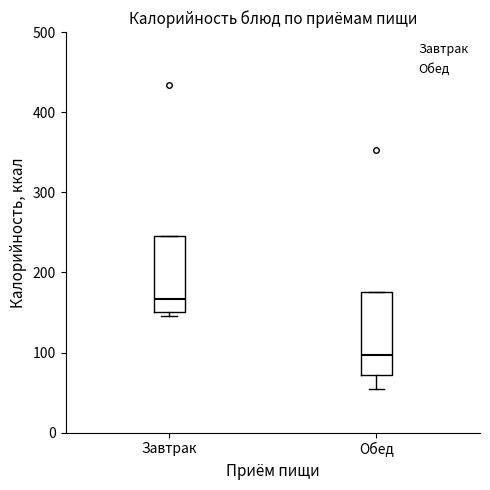

Where is the lower edge of the box for Обед on the y-axis? The values are not printed on the chart, so give them approximately, as read against the axis.

70